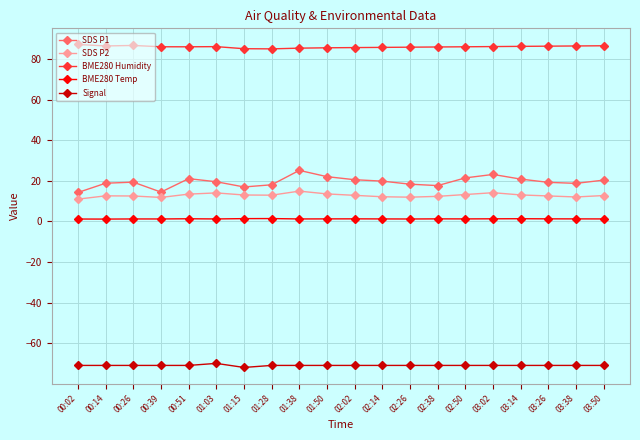

What is the difference between the maximum and minimum values in the BME280 Temp series?

0.3